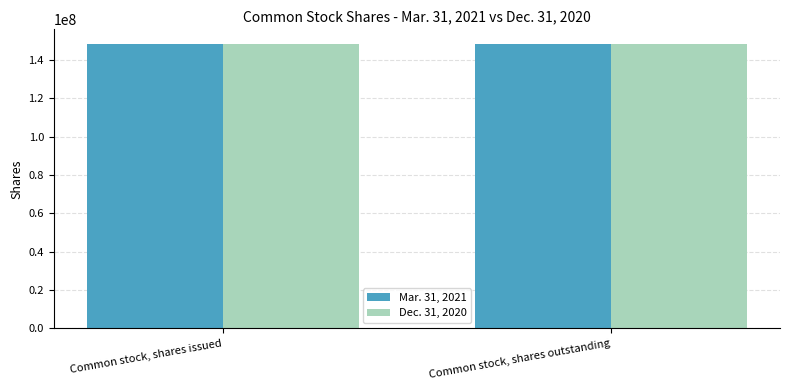

What is the difference between the maximum and minimum values in the Dec. 31, 2020 series?

412699